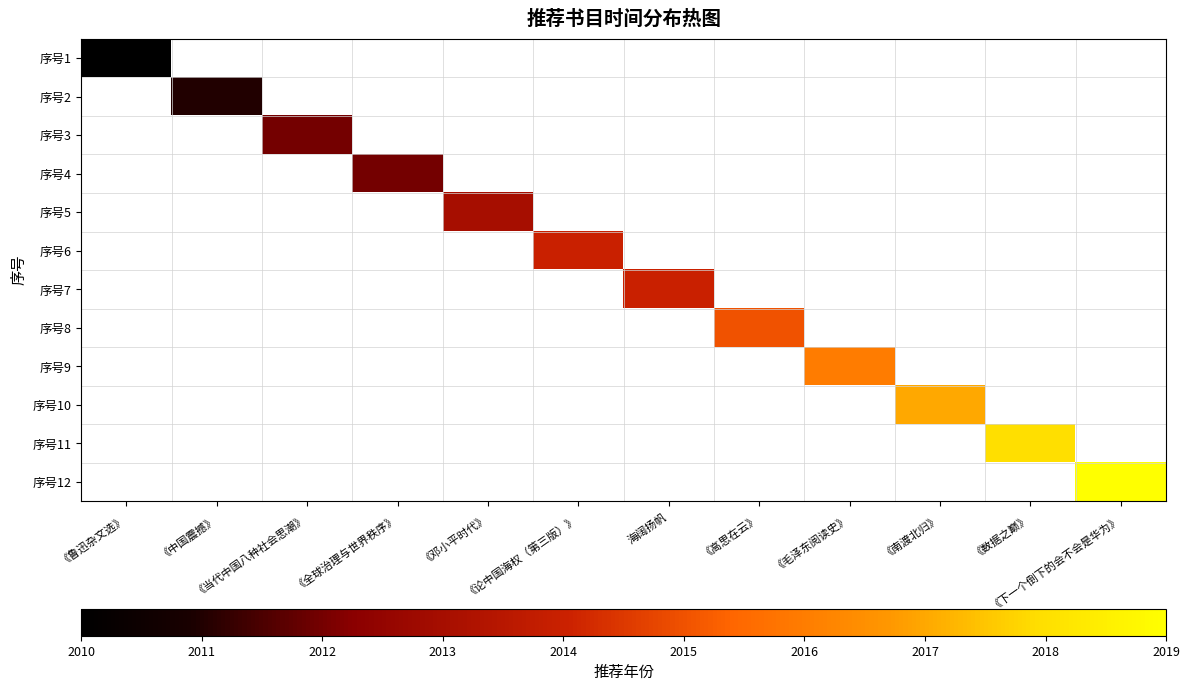

Is the value of 序号2 at 《鲁迅杂文选》 greater than the value of 序号4 at 《邓小平时代》?

No